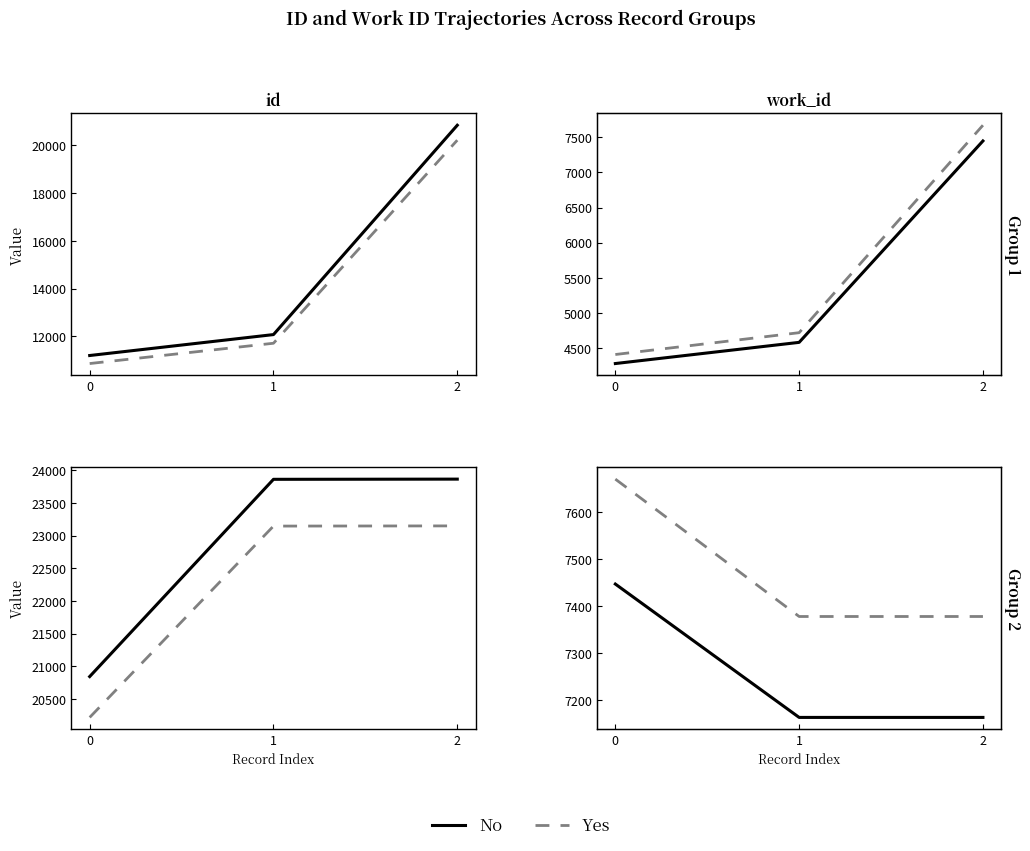

The value of No at 2 is 3612.7. True or false?

False